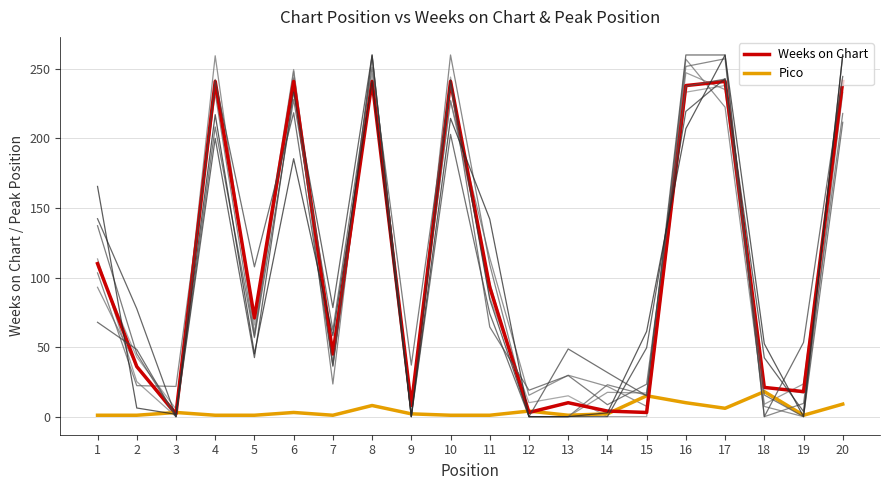

Between which two adjacent categories do Pico and Weeks on Chart first intersect?

2 and 3